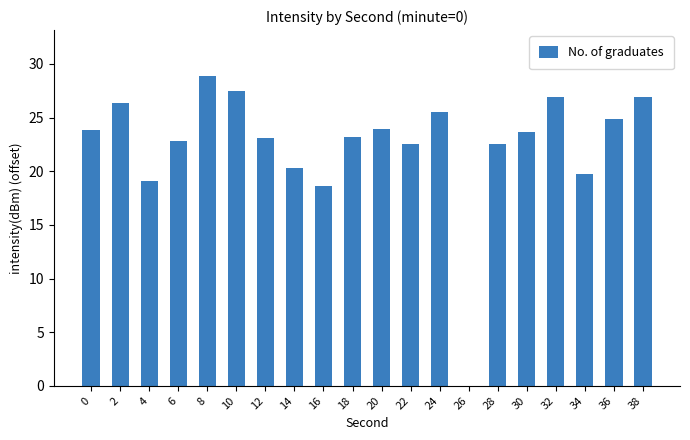

What is the difference between the values at 24 and 28?

3.0